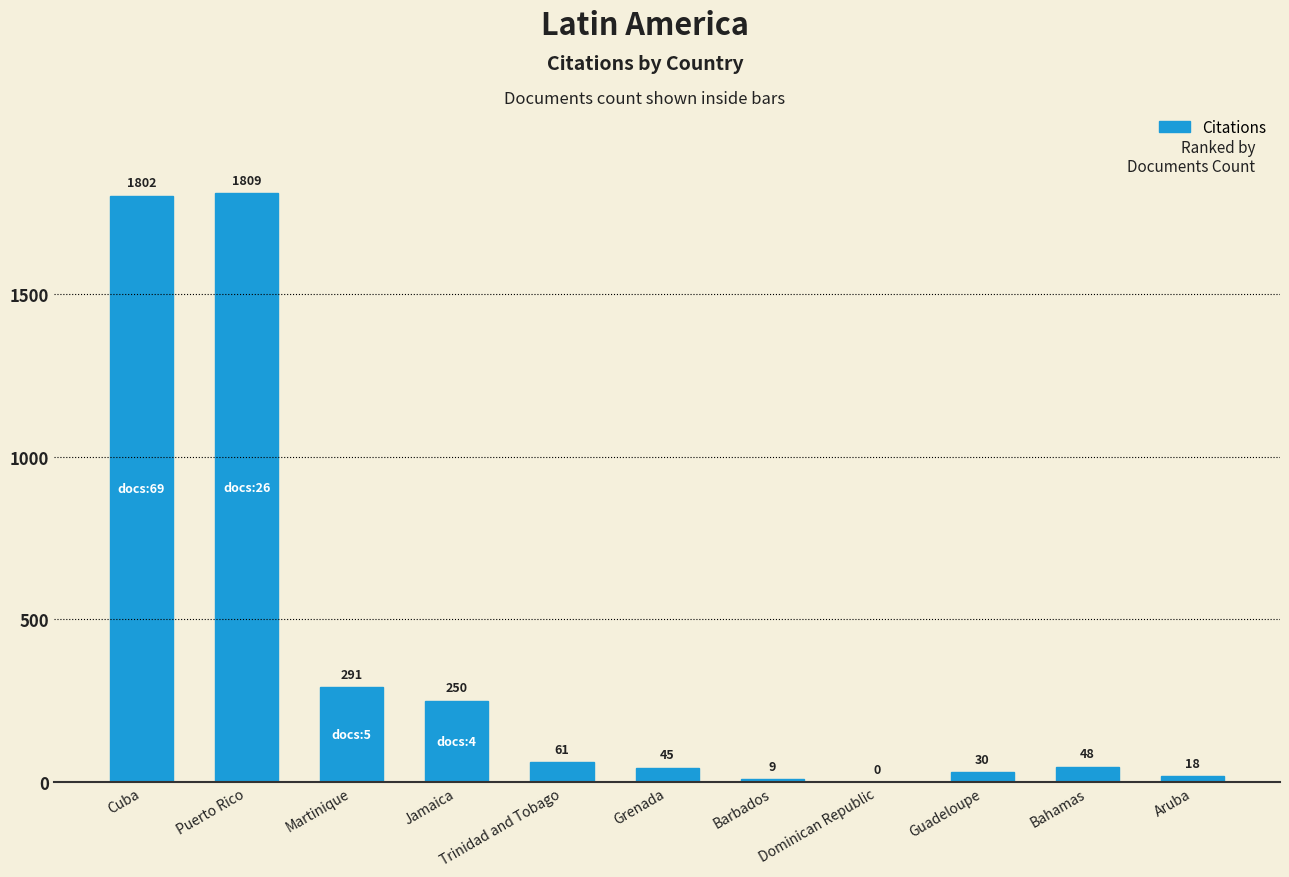

How many data points does each series have?

11